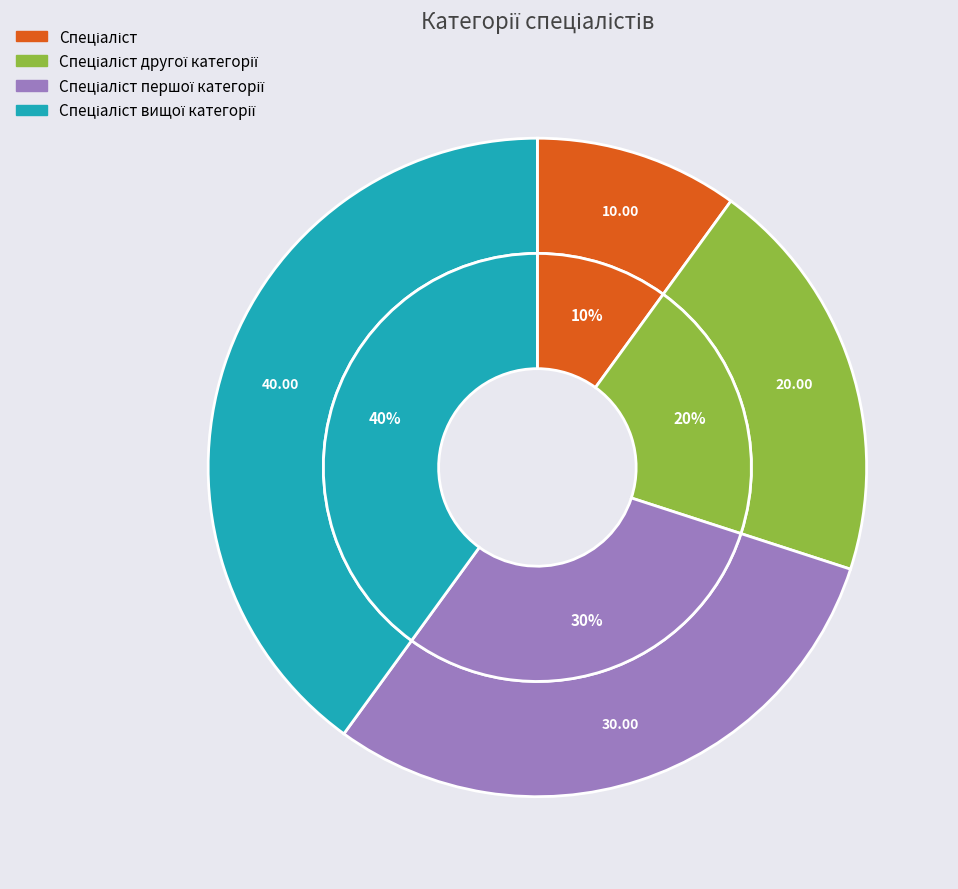

Rank the categories by value from highest to lowest.

Спеціаліст вищої категорії, Спеціаліст першої категорії, Спеціаліст другої категорії, Спеціаліст